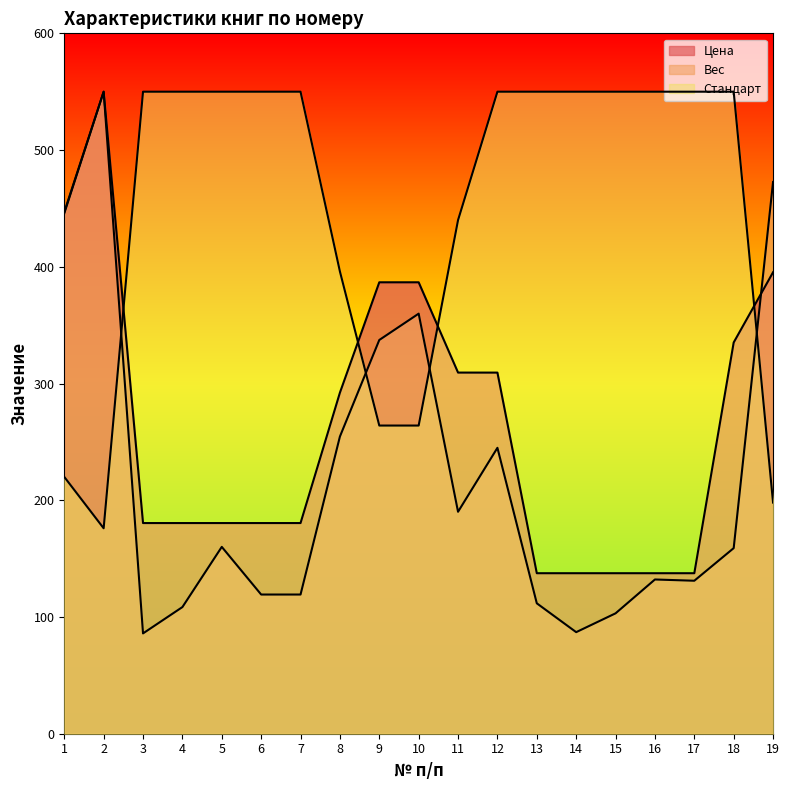

What value does the Вес series have at 5?

160.1